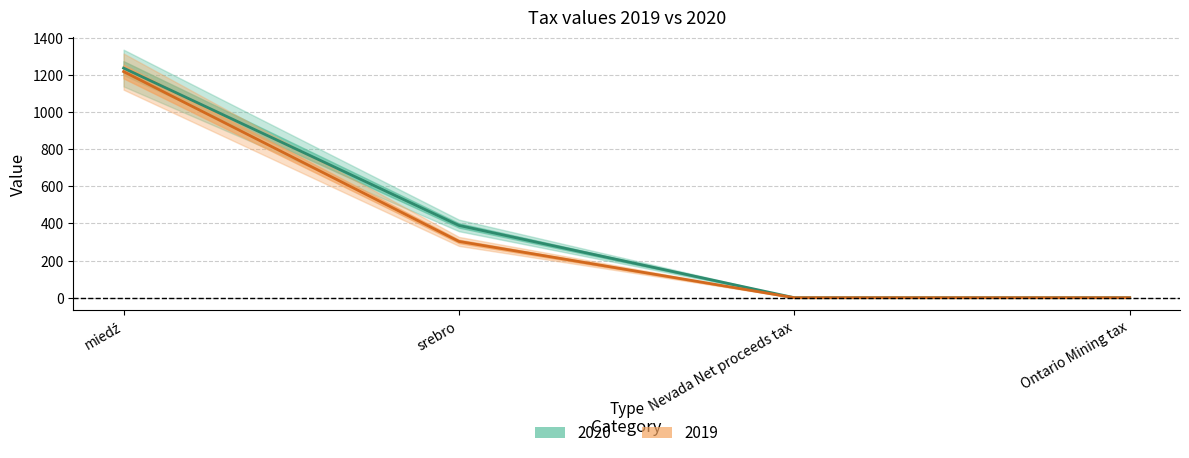

How many values in the 2020 series exceed 389?

1